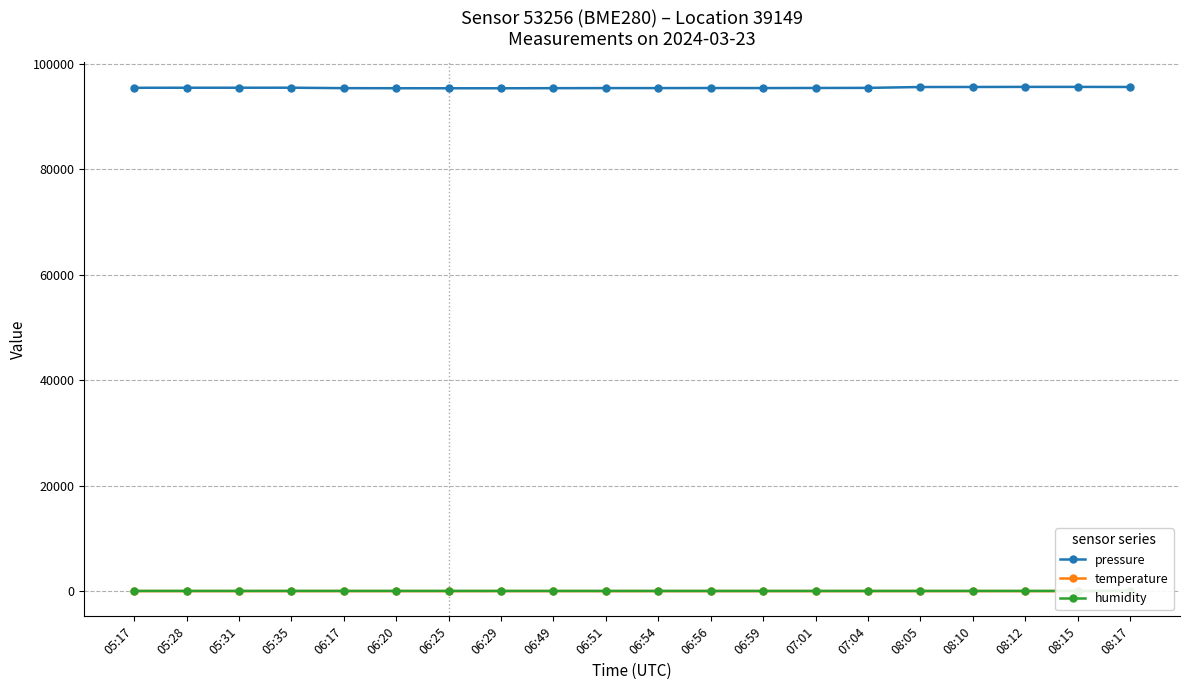

Count the number of categories in the chart.

20